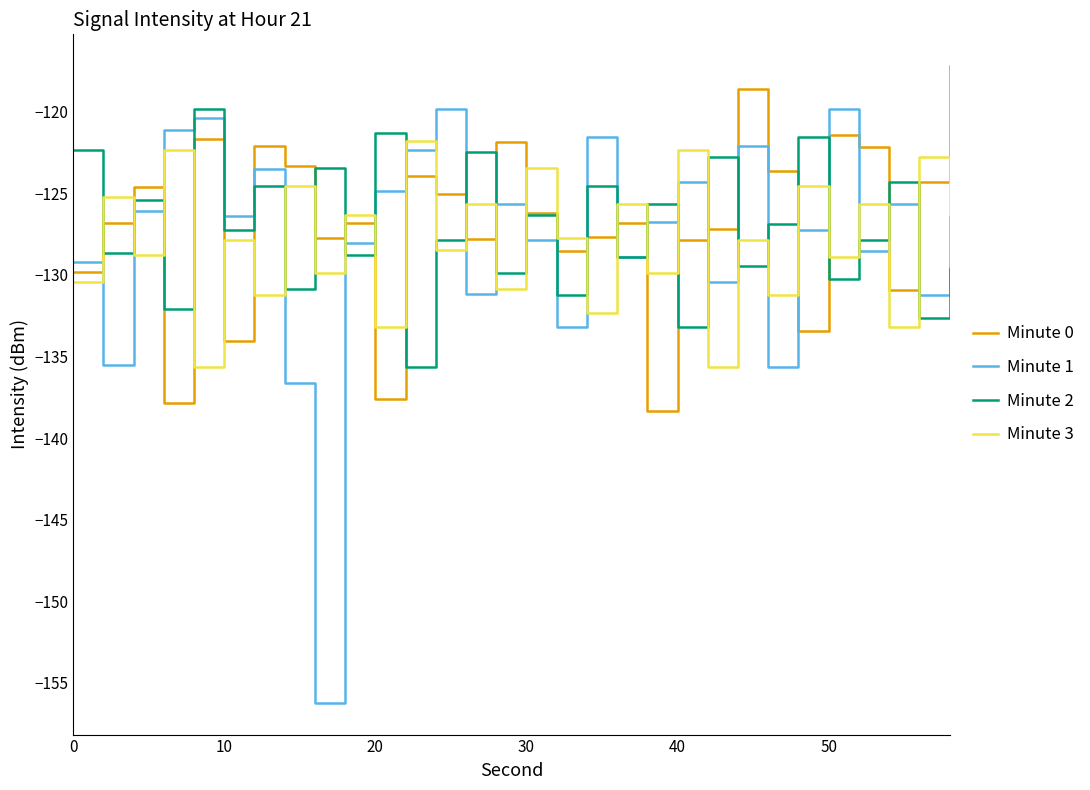

What is the lowest value of the Minute 1 series?

-156.2